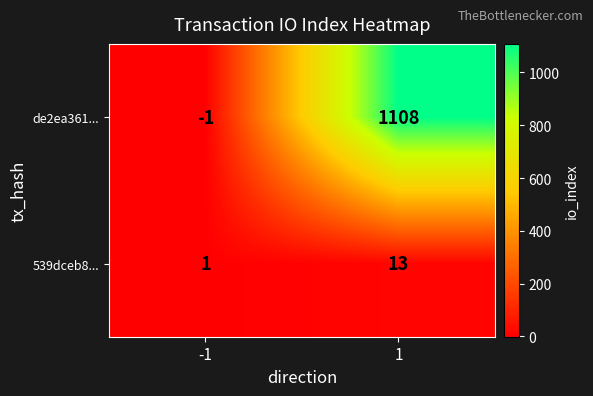

Reading right to left, transcribe all the data shown in this chart.

de2ea361...: 1=1108	-1=-1
539dceb8...: 1=13	-1=1